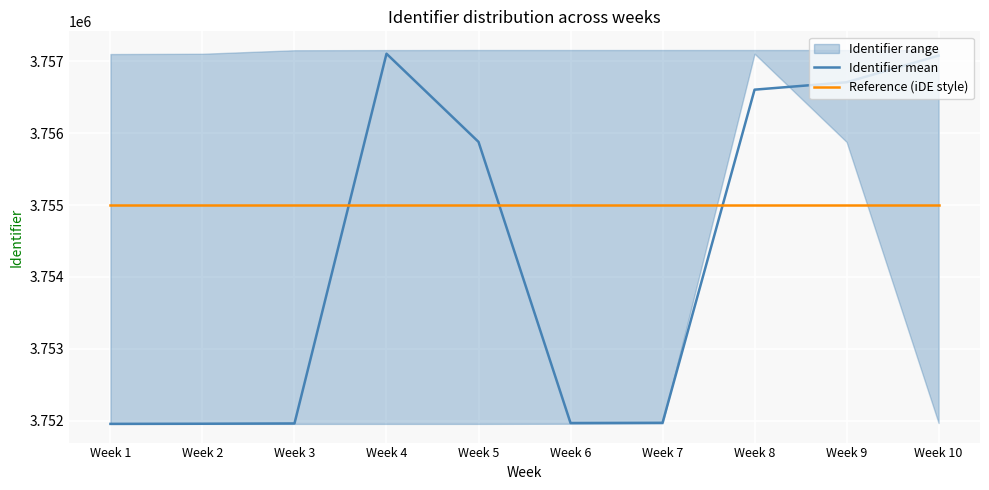

What is the maximum value for Identifier mean?

3757104